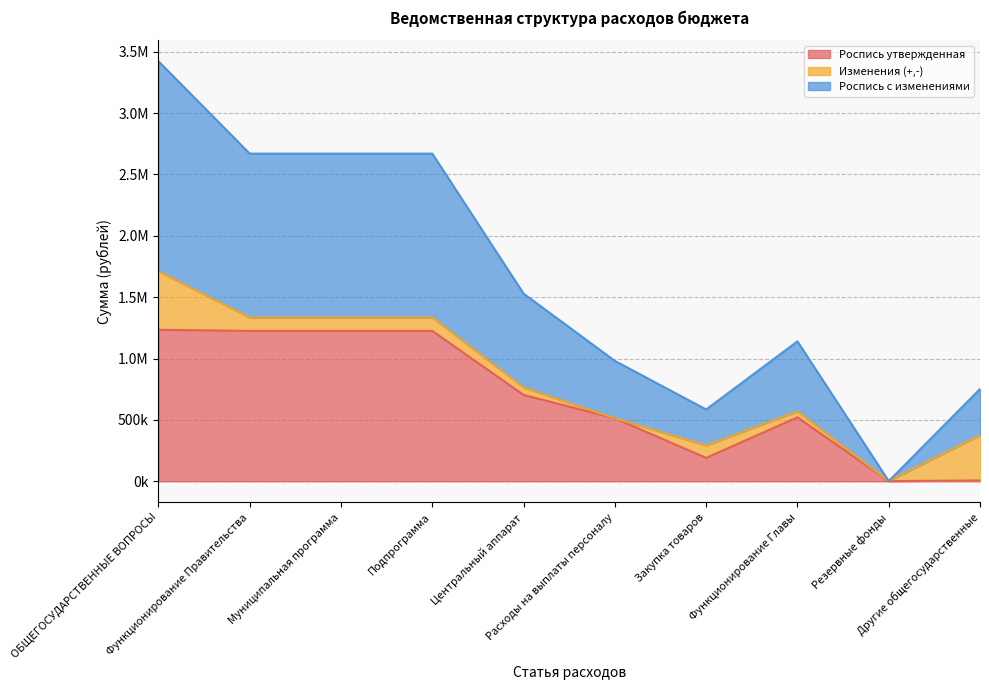

Between Резервные фонды and Другие общегосударственные, which is larger?

Другие общегосударственные